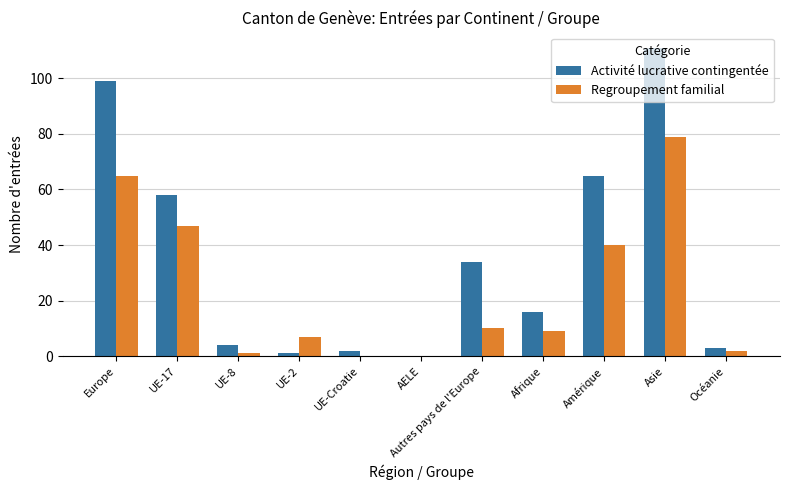

At which category is the sum across all series the highest?

Asie